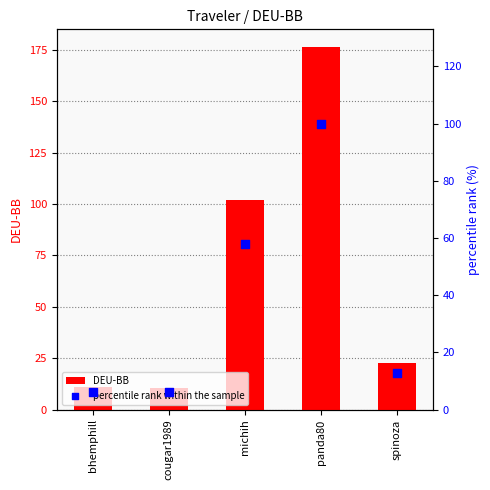

Which series contains the lowest Y value?

percentile rank within the sample